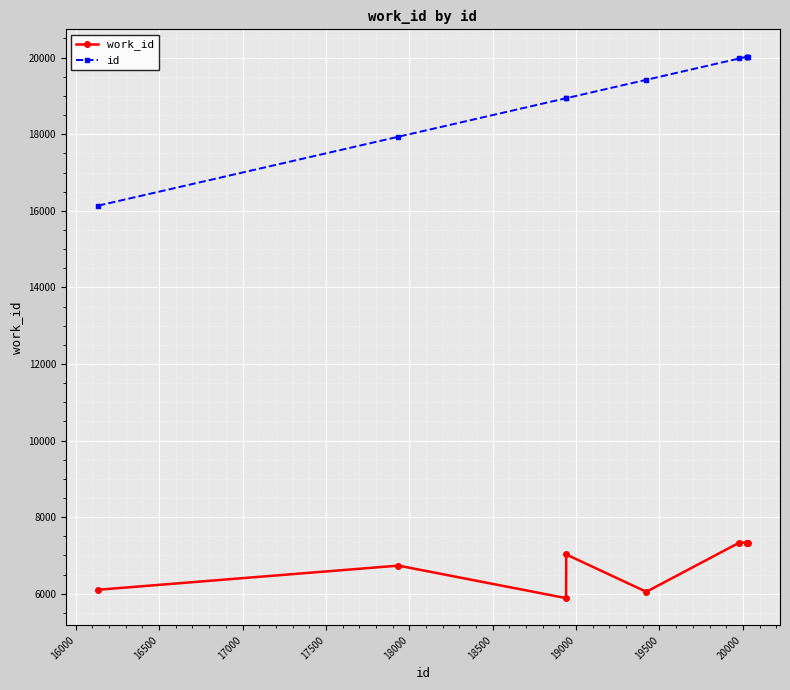

Does the chart display data point markers on the line(s)?

Yes